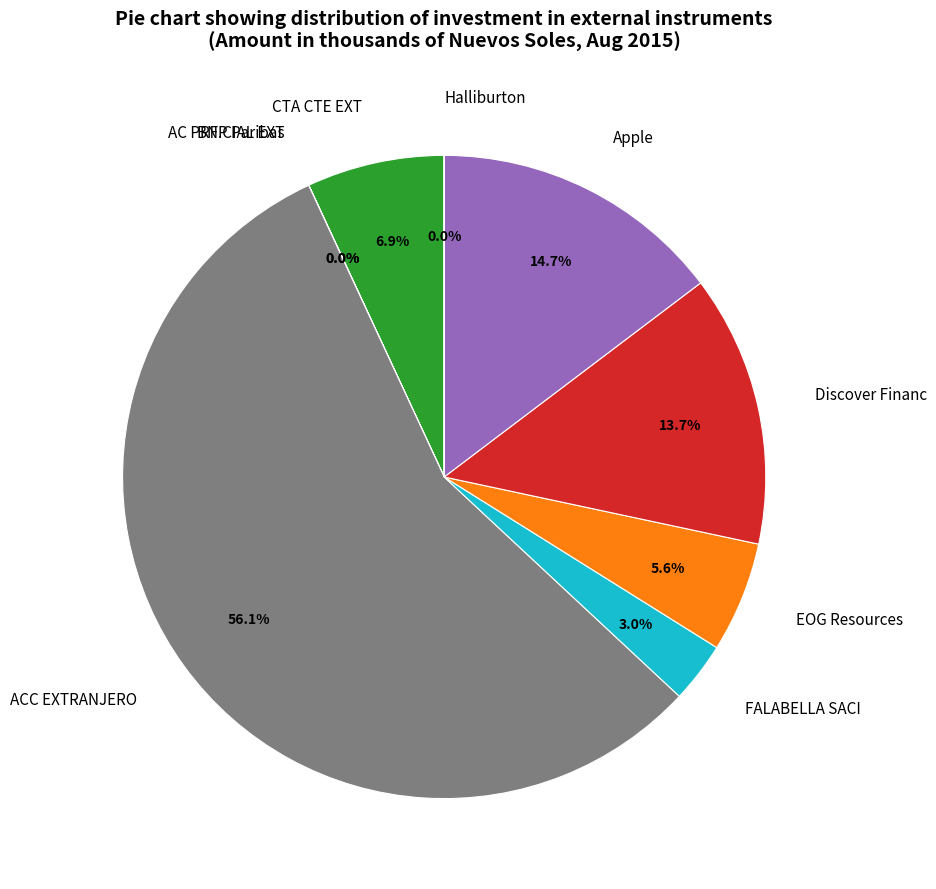

What is the total percentage of EOG Resources and CTA CTE EXT?

12.5%